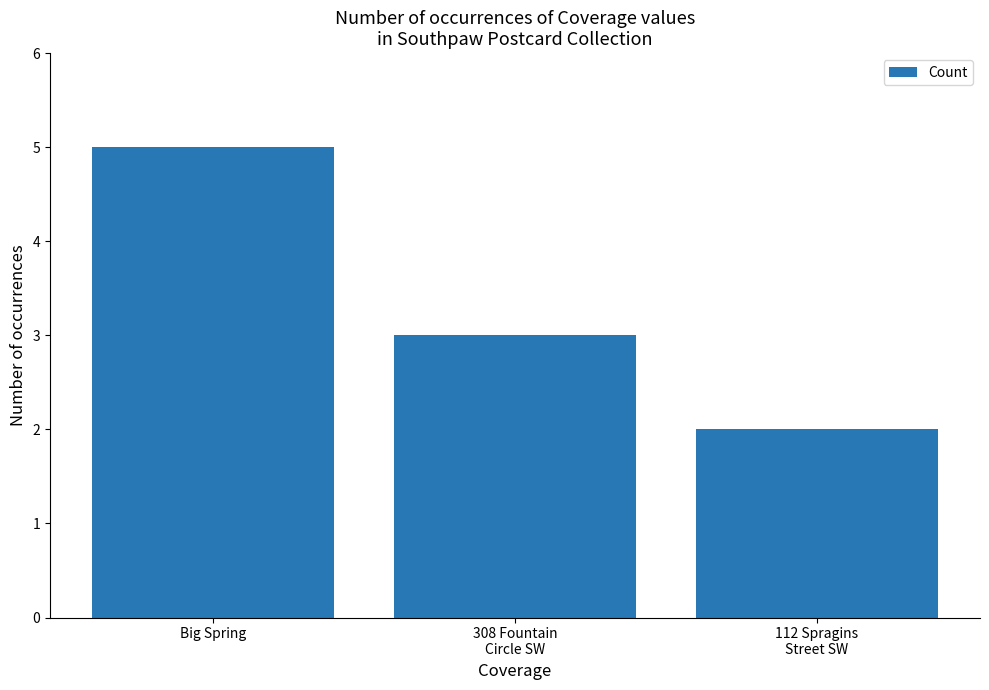

At which label is the value closest to 3?

308 Fountain
Circle SW